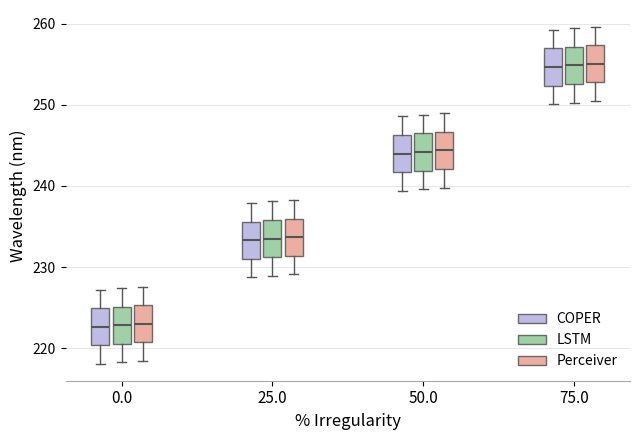

Reading left to right, transcribe this box plot: for each box, give where its median line is, the range the box spans, and where its two whiskers end, as read against the y-axis. The values are not printed on the chart, so give them approximately, as read against the axis.

0.0 (COPER): median 223, box 220 to 225, whiskers 218 to 227
0.0 (LSTM): median 223, box 221 to 225, whiskers 218 to 227
0.0 (Perceiver): median 223, box 221 to 225, whiskers 218 to 228
25.0 (COPER): median 233, box 231 to 236, whiskers 229 to 238
25.0 (LSTM): median 234, box 231 to 236, whiskers 229 to 238
25.0 (Perceiver): median 234, box 231 to 236, whiskers 229 to 238
50.0 (COPER): median 244, box 242 to 246, whiskers 239 to 249
50.0 (LSTM): median 244, box 242 to 246, whiskers 240 to 249
50.0 (Perceiver): median 244, box 242 to 247, whiskers 240 to 249
75.0 (COPER): median 255, box 252 to 257, whiskers 250 to 259
75.0 (LSTM): median 255, box 253 to 257, whiskers 250 to 259
75.0 (Perceiver): median 255, box 253 to 257, whiskers 250 to 260